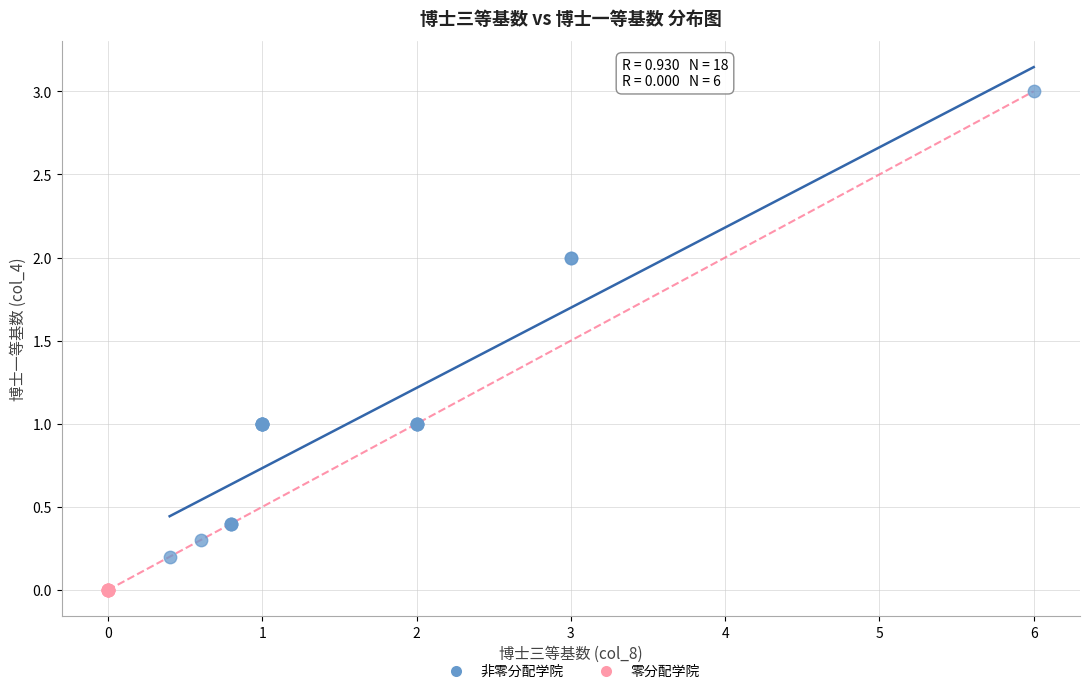

Which series contains the highest Y value?

非零分配学院